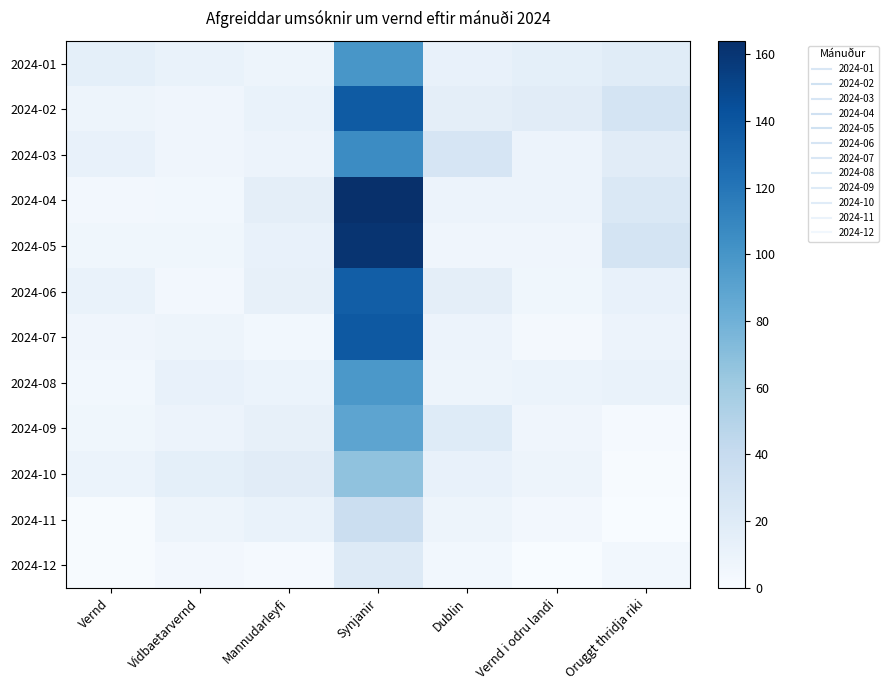

Reading left to right, what are all the values shown in this chart?

2024-01: Vernd=15	Vidbaetarvernd=11	Mannudarleyfi=8	Synjanir=99	Dublin=12	Vernd i odru landi=15	Oruggt thridja riki=19
2024-02: Vernd=8	Vidbaetarvernd=7	Mannudarleyfi=11	Synjanir=137	Dublin=16	Vernd i odru landi=18	Oruggt thridja riki=29
2024-03: Vernd=12	Vidbaetarvernd=7	Mannudarleyfi=9	Synjanir=106	Dublin=27	Vernd i odru landi=9	Oruggt thridja riki=18
2024-04: Vernd=4	Vidbaetarvernd=5	Mannudarleyfi=16	Synjanir=164	Dublin=9	Vernd i odru landi=9	Oruggt thridja riki=24
2024-05: Vernd=6	Vidbaetarvernd=6	Mannudarleyfi=12	Synjanir=161	Dublin=7	Vernd i odru landi=7	Oruggt thridja riki=29
2024-06: Vernd=11	Vidbaetarvernd=4	Mannudarleyfi=13	Synjanir=135	Dublin=16	Vernd i odru landi=6	Oruggt thridja riki=12
2024-07: Vernd=7	Vidbaetarvernd=8	Mannudarleyfi=5	Synjanir=138	Dublin=9	Vernd i odru landi=3	Oruggt thridja riki=9
2024-08: Vernd=5	Vidbaetarvernd=12	Mannudarleyfi=10	Synjanir=98	Dublin=8	Vernd i odru landi=10	Oruggt thridja riki=11
2024-09: Vernd=6	Vidbaetarvernd=9	Mannudarleyfi=13	Synjanir=89	Dublin=20	Vernd i odru landi=7	Oruggt thridja riki=2
2024-10: Vernd=10	Vidbaetarvernd=15	Mannudarleyfi=18	Synjanir=67	Dublin=12	Vernd i odru landi=8	Oruggt thridja riki=1
2024-11: Vernd=1	Vidbaetarvernd=8	Mannudarleyfi=11	Synjanir=36	Dublin=8	Vernd i odru landi=4	Oruggt thridja riki=0
2024-12: Vernd=1	Vidbaetarvernd=4	Mannudarleyfi=2	Synjanir=21	Dublin=5	Vernd i odru landi=0	Oruggt thridja riki=5